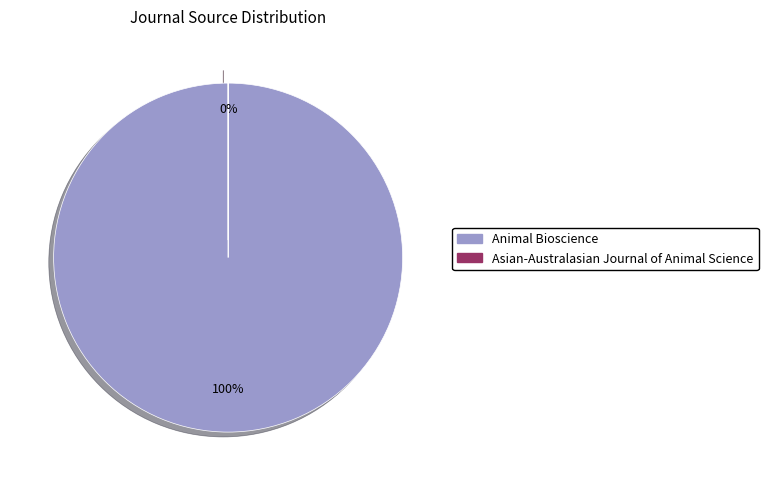

The Asian-Australasian Journal of Animal Science slice represents 0% of the pie. True or false?

True